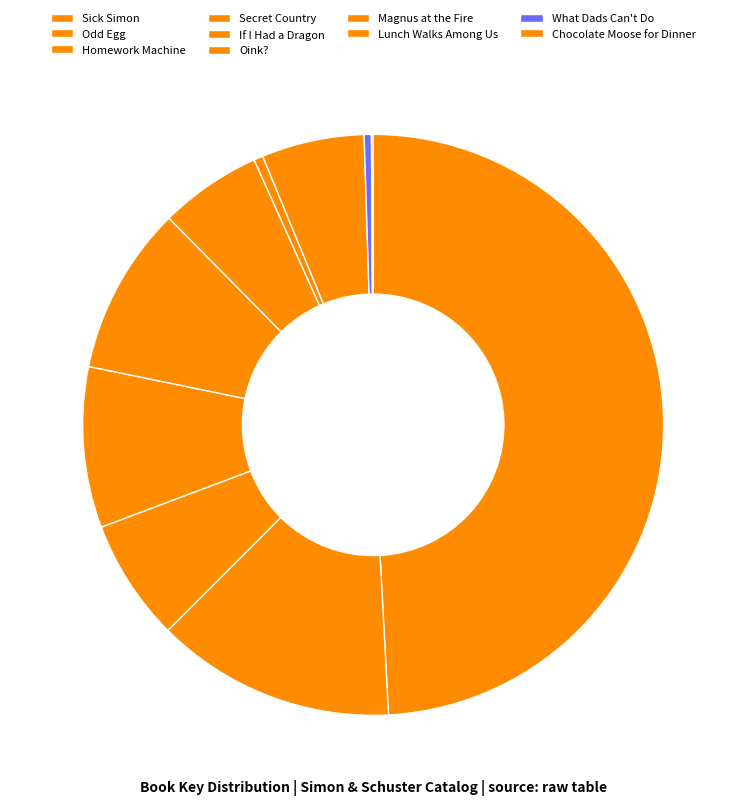

What percentage do What Dads Can't Do and Odd Egg together represent?

13.7%